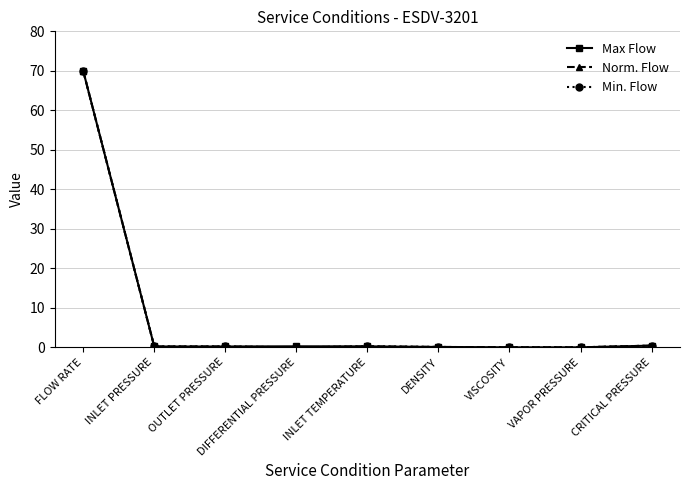

Reading right to left, transcribe all the data shown in this chart.

Max Flow: CRITICAL PRESSURE=0.4	VAPOR PRESSURE=0.0	VISCOSITY=0.0	DENSITY=0.1	INLET TEMPERATURE=0.2	DIFFERENTIAL PRESSURE=0.3	OUTLET PRESSURE=0.2	INLET PRESSURE=0.2	FLOW RATE=70.0
Norm. Flow: CRITICAL PRESSURE=0.4	VAPOR PRESSURE=0.0	VISCOSITY=0.0	DENSITY=0.1	INLET TEMPERATURE=0.2	DIFFERENTIAL PRESSURE=0.0	OUTLET PRESSURE=0.2	INLET PRESSURE=0.2	FLOW RATE=70.0
Min. Flow: CRITICAL PRESSURE=0.4	VAPOR PRESSURE=0.0	VISCOSITY=0.0	DENSITY=0.1	INLET TEMPERATURE=0.2	DIFFERENTIAL PRESSURE=0.0	OUTLET PRESSURE=0.2	INLET PRESSURE=0.2	FLOW RATE=70.0